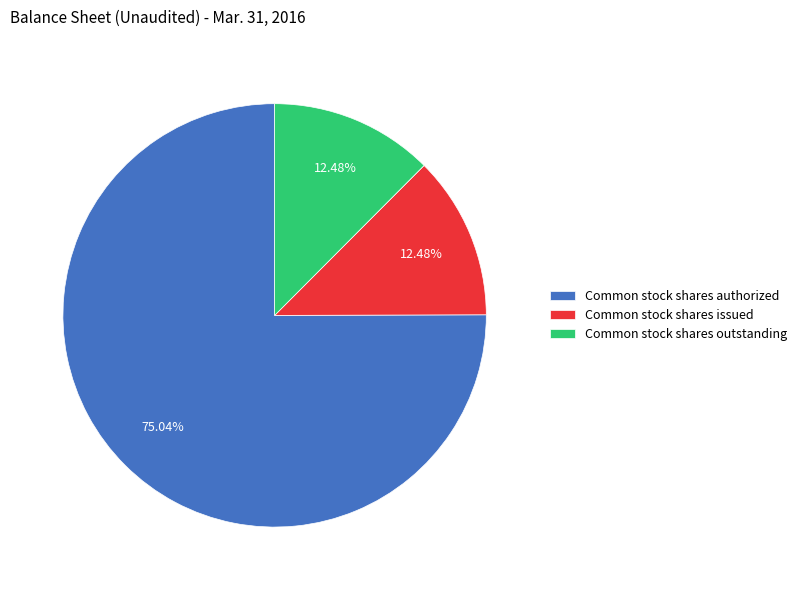

Which slice represents more than half of the pie?

Common stock shares authorized